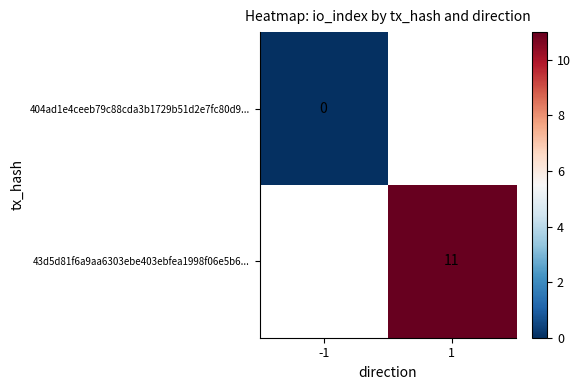

What is the greatest value displayed?

11.0